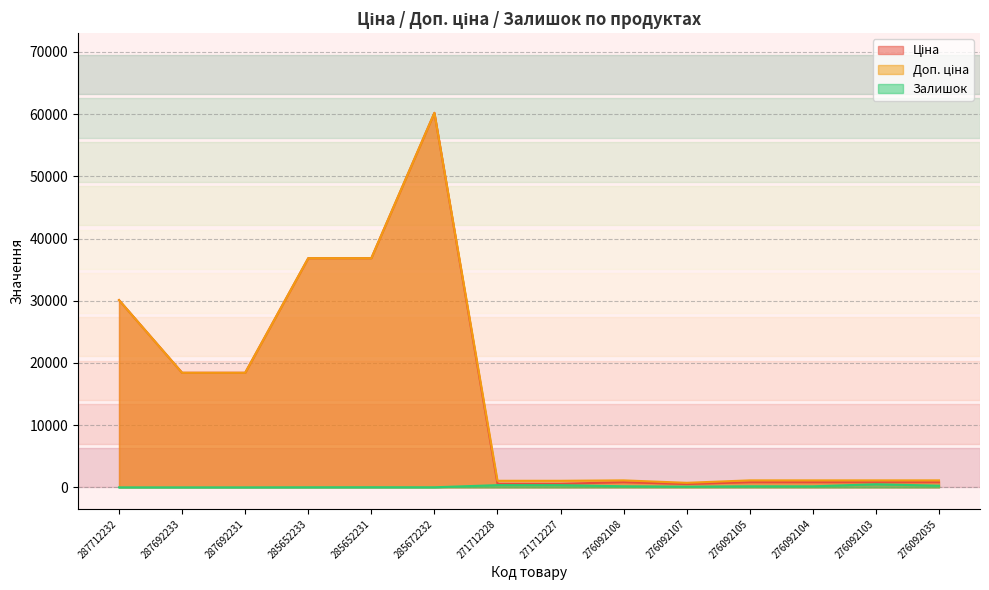

Is the value of Доп. ціна at 287692233 greater than the value of Ціна at 276092035?

Yes